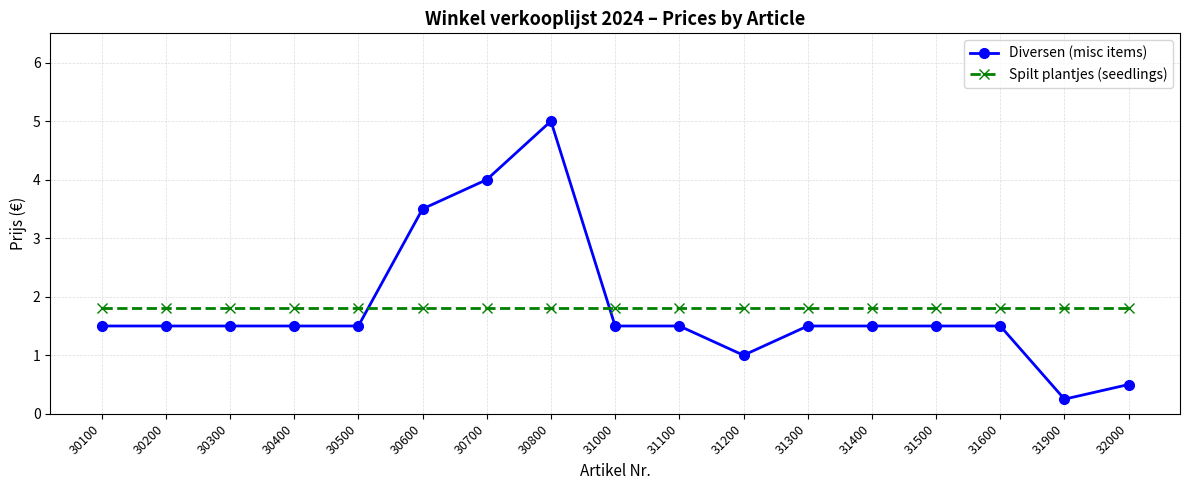

What is the value of the Diversen (misc items) point at the 8th from the left?

5.0